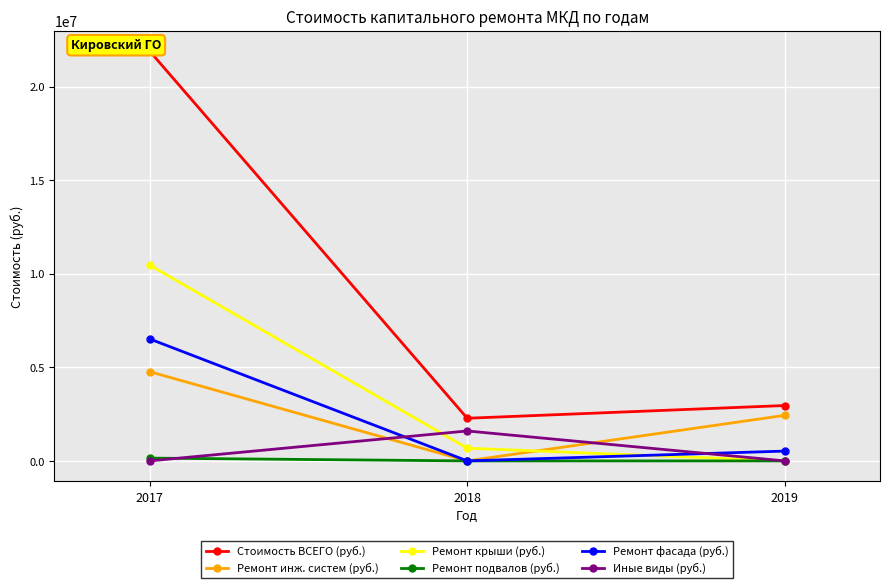

At which category is the sum across all series the highest?

2017